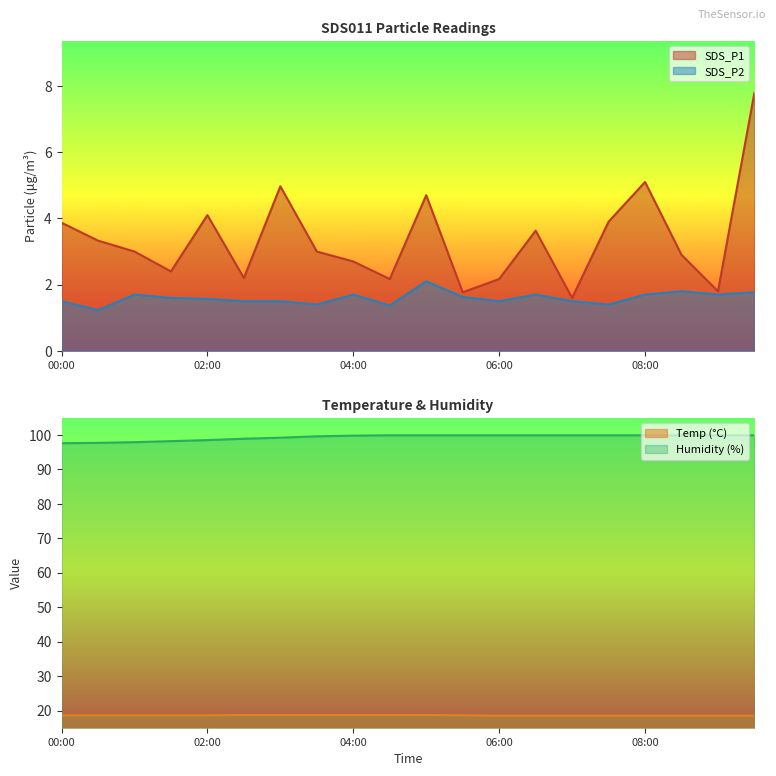

What is the maximum value for SDS_P2?

2.1